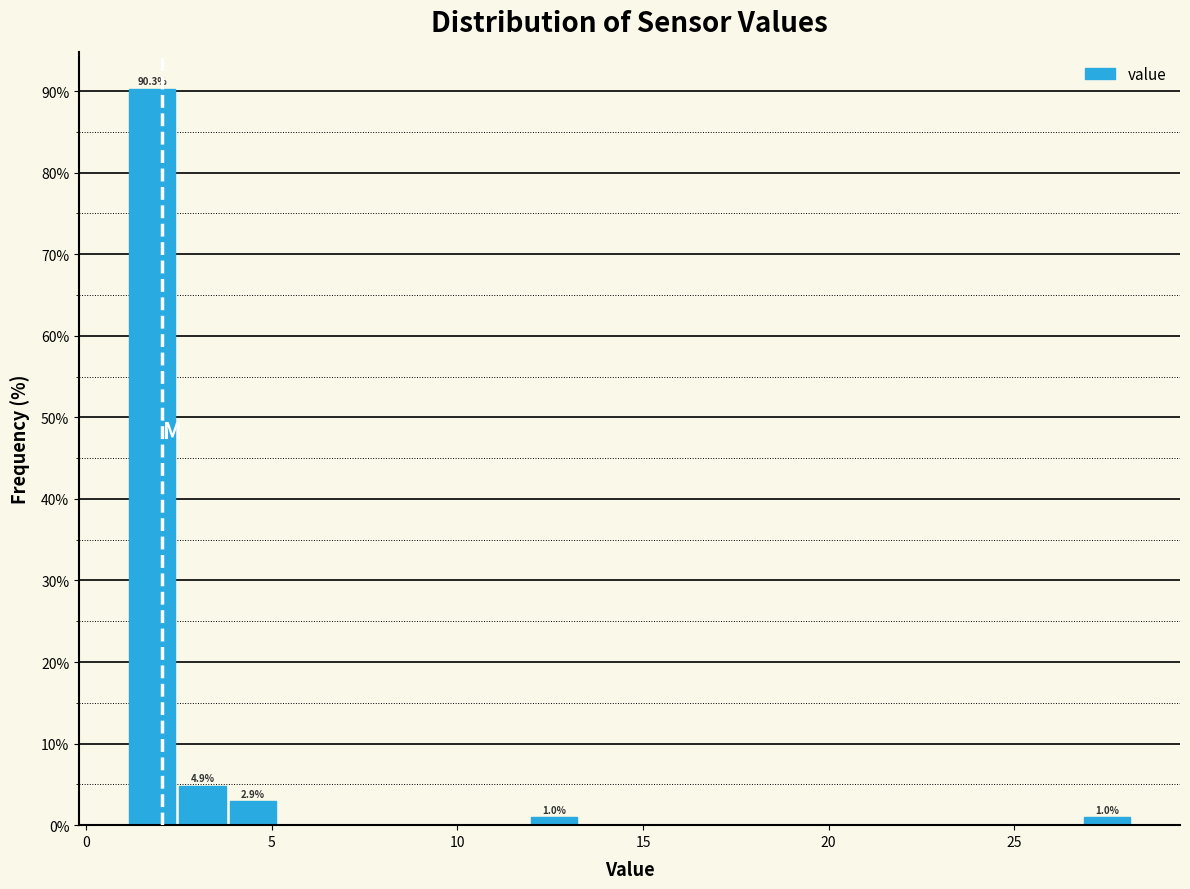

Around what value on the x-axis is the tallest bar? Give the approximate position of its centre, as read against the axis.

2.0